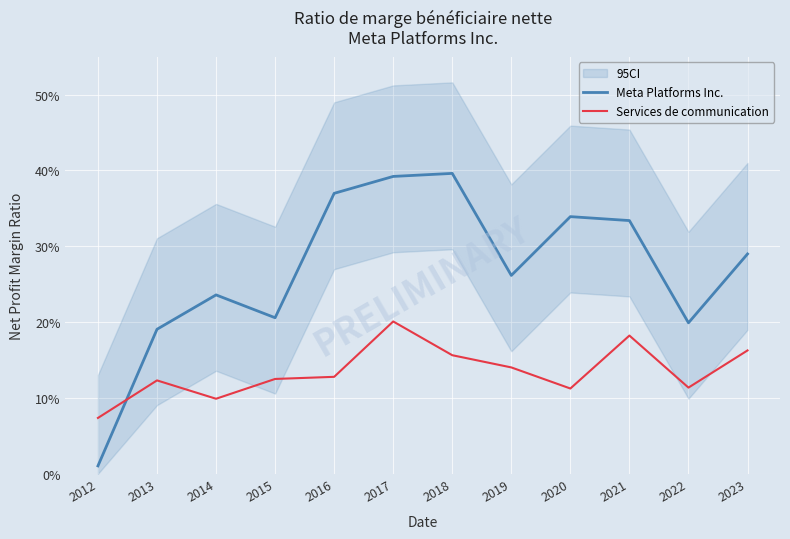

What is the difference between the second highest and second lowest values in the Services de communication series?

0.1